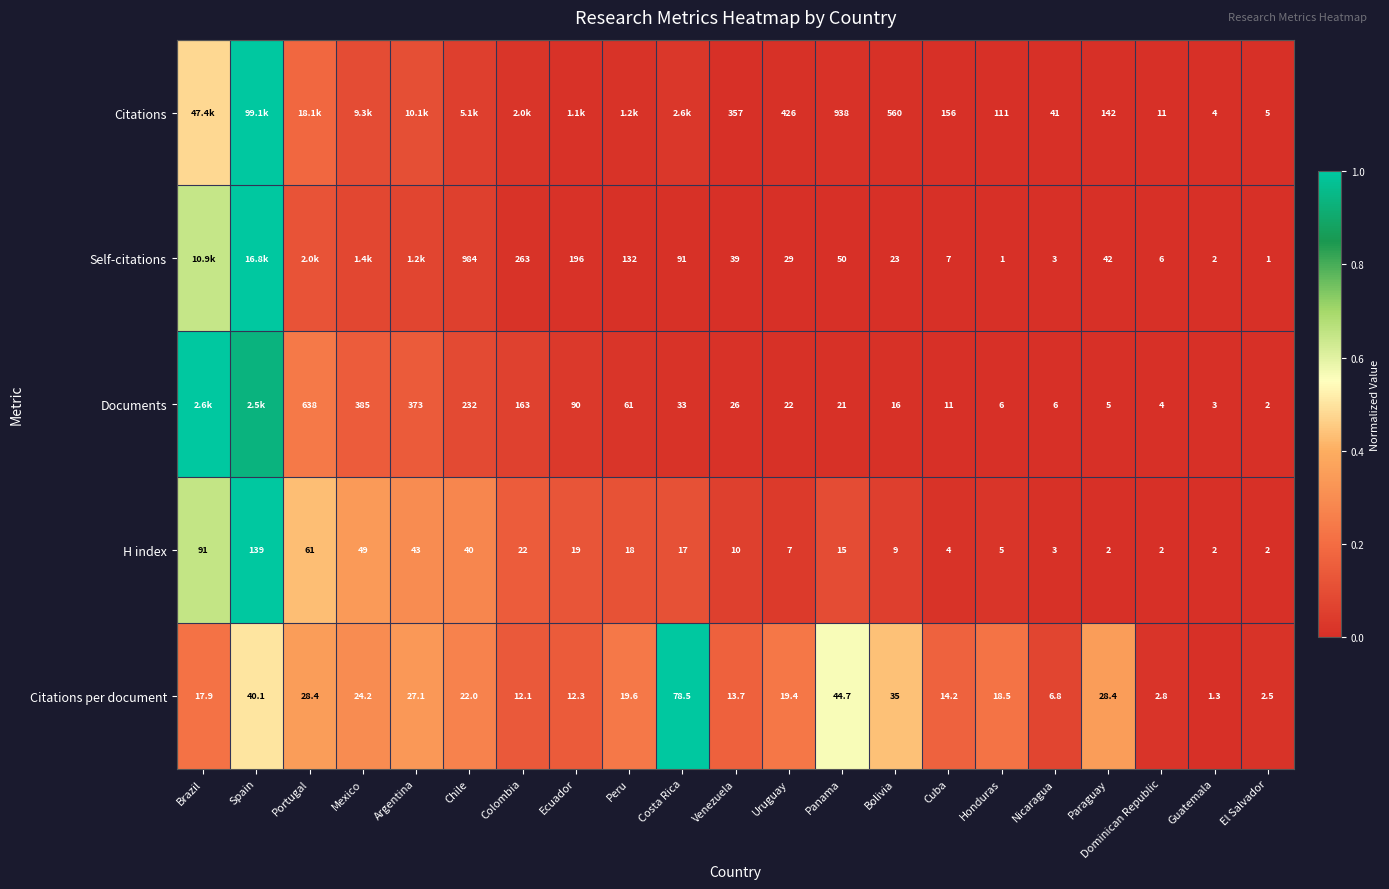

Is the value of Citations at Panama greater than the value of H index at Portugal?

Yes